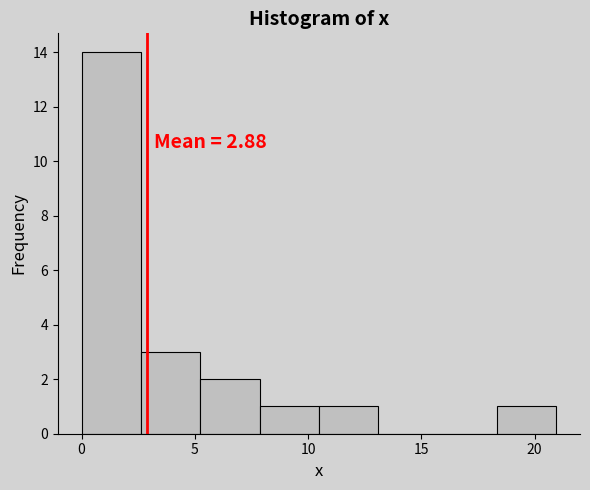

Which range on the x-axis has the tallest bar?

0.0 to 2.5